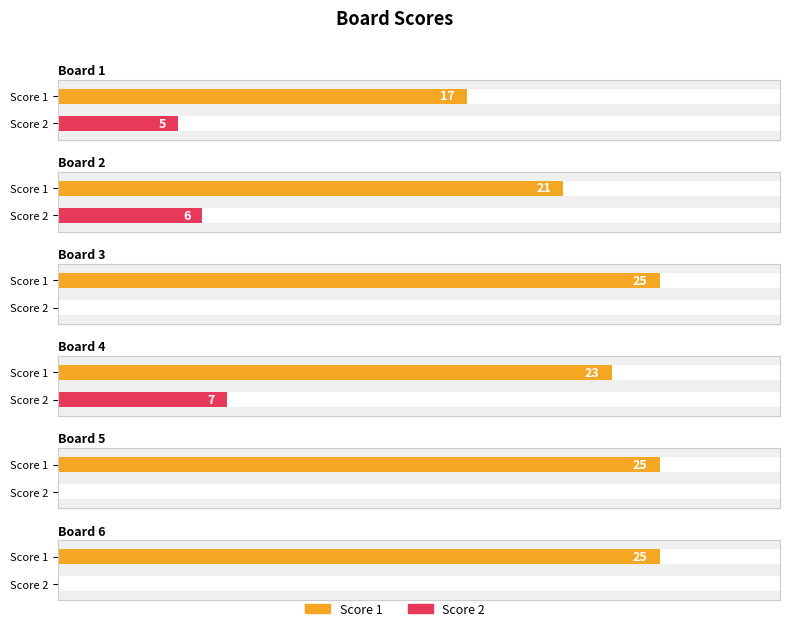

Reading left to right, list all the values displayed in this chart.

Score 1: 17	21	25	23	25	25
Score 2: 5	6	0	7	0	0